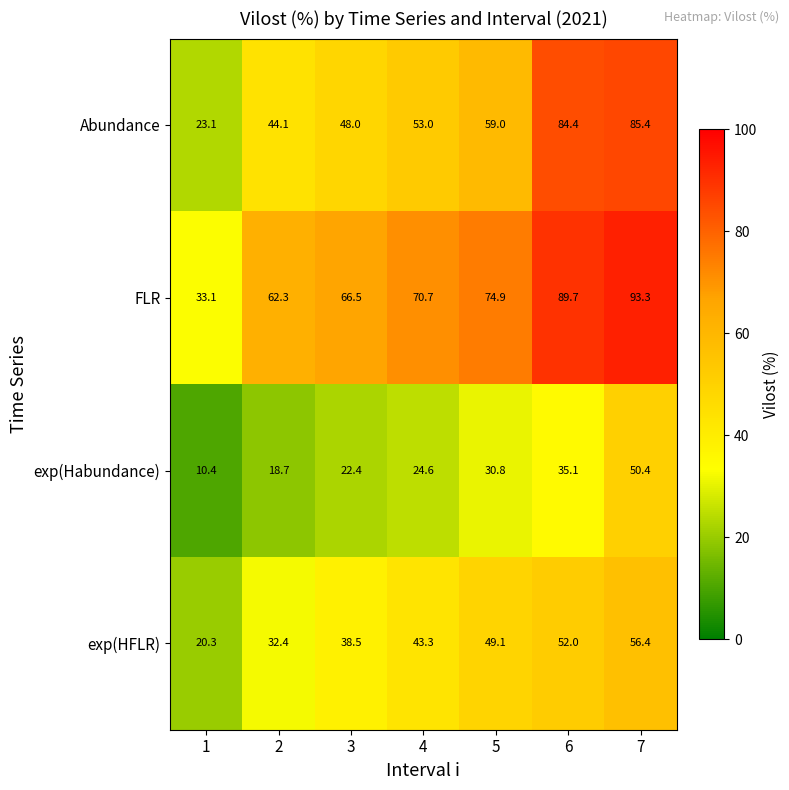

What is the average value of the exp(Habundance) series?

27.5